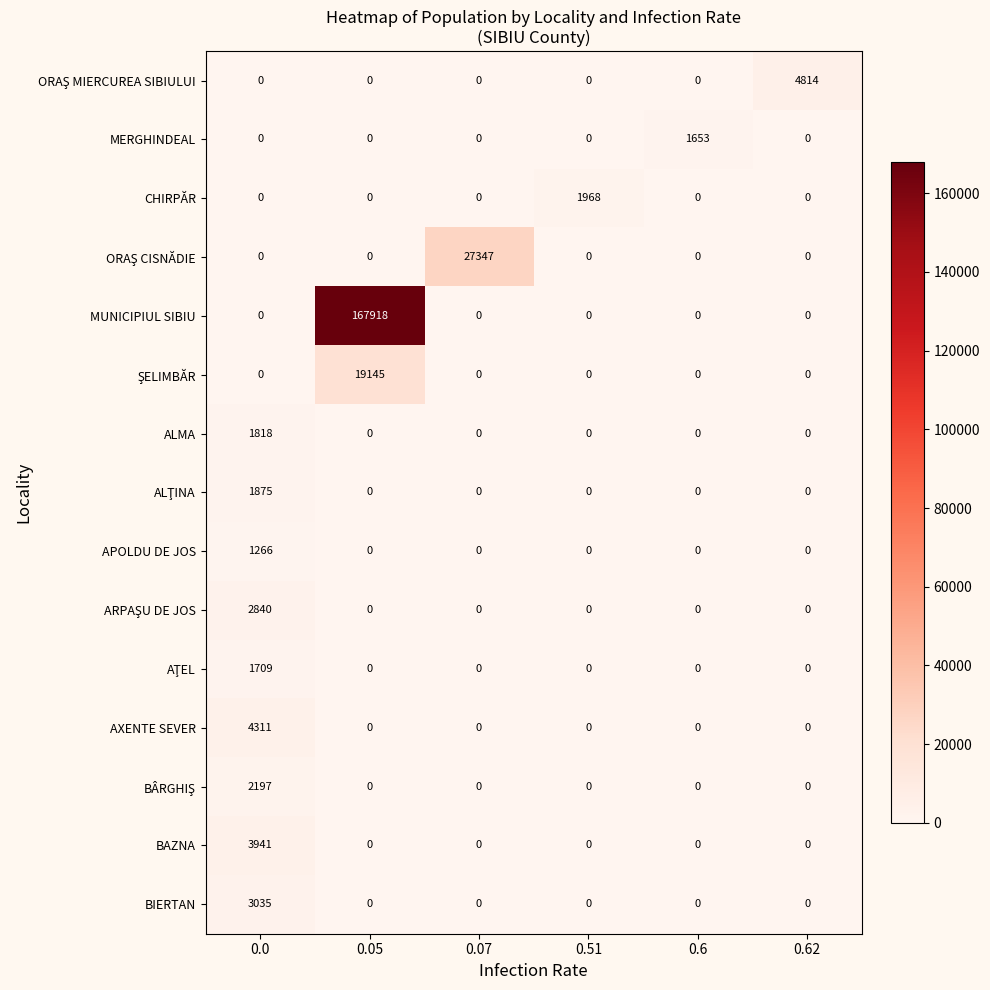

What is the sum of all ALMA values?

1818